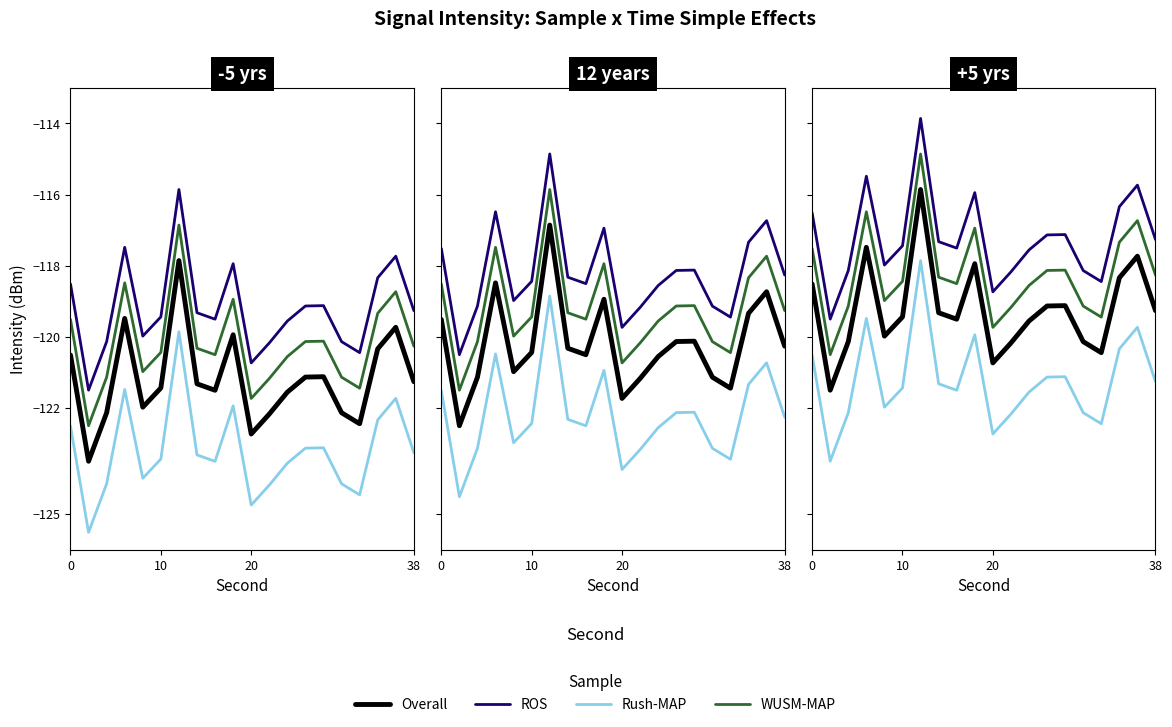

What is the label of the 3rd point from the left?

20